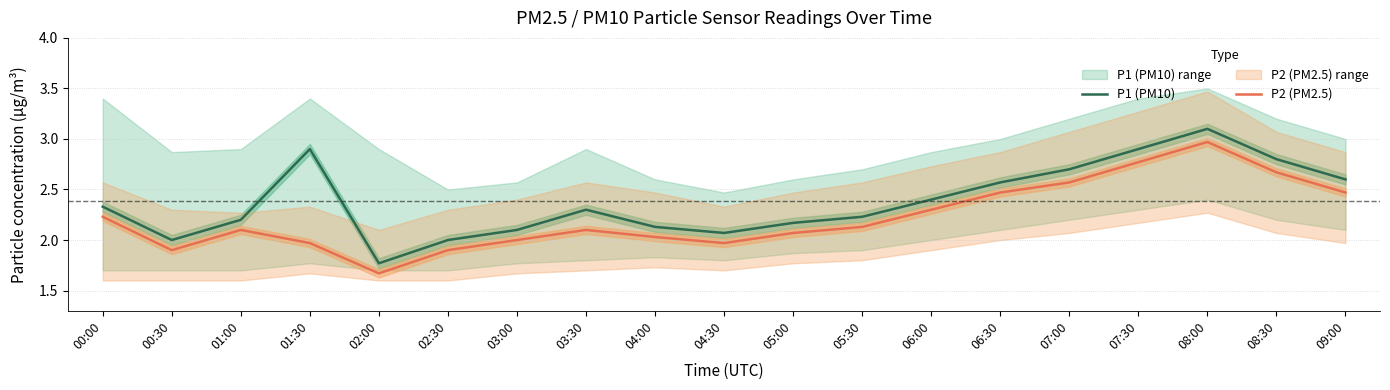

Does the chart have visible grid lines?

Yes